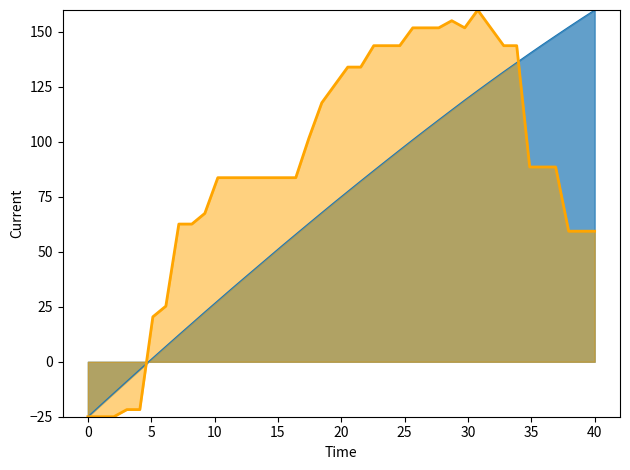

What is the maximum value shown in the chart?

160.0